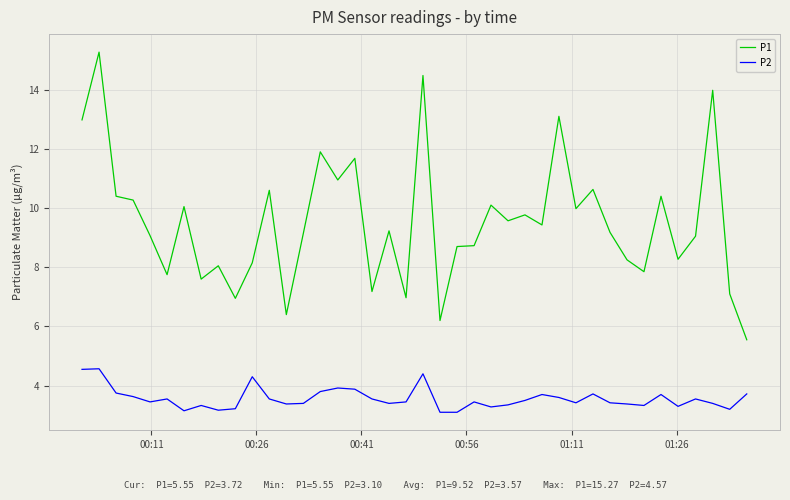

True or false: P1 and P2 cross at least once.

False